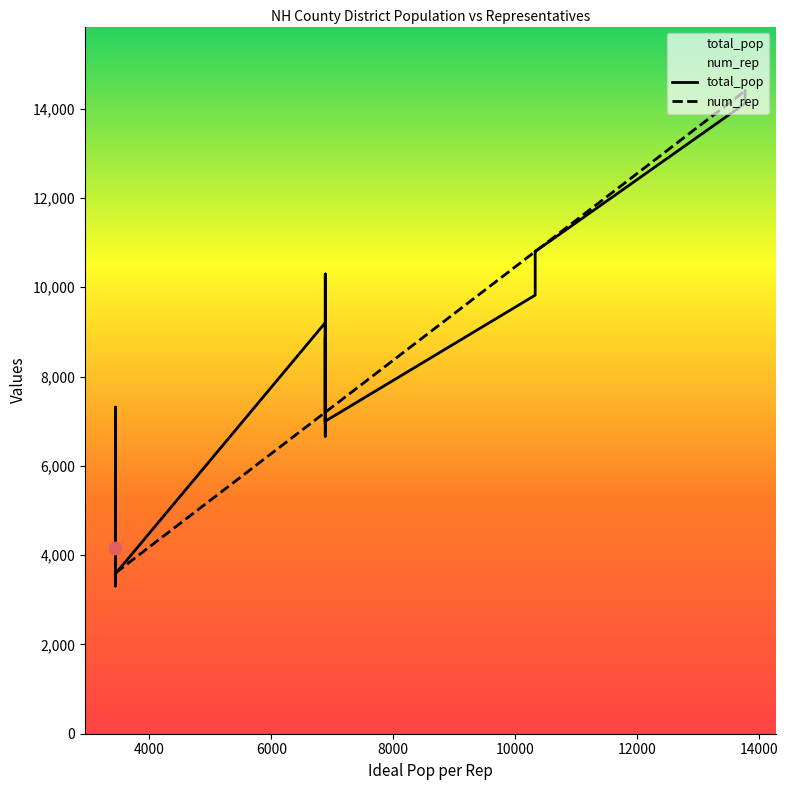

Is the value of total_pop at 17 greater than the value of num_rep at 6000?

No